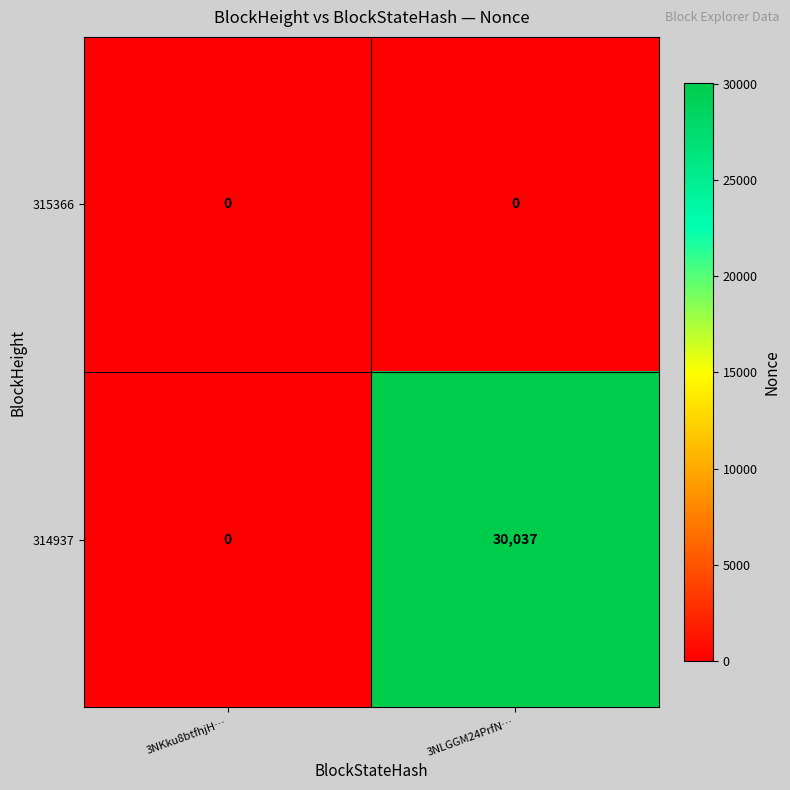

How many series are shown in this chart?

2